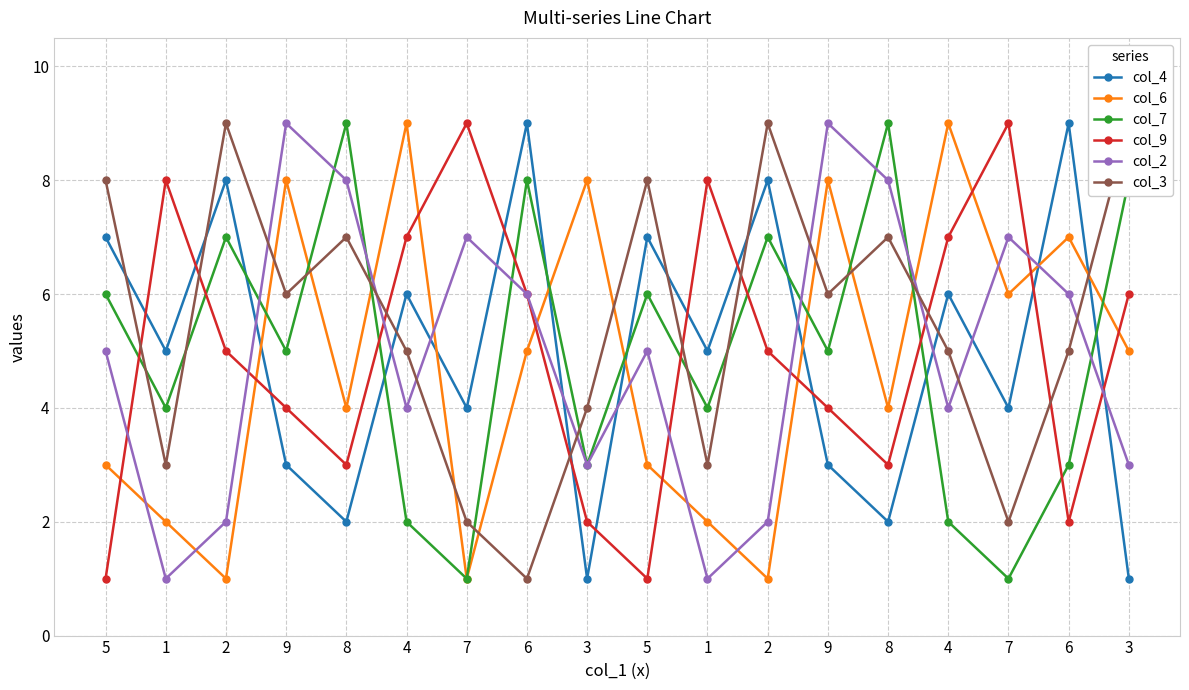

Is the value of col_4 at 2 greater than the value of col_6 at 3?

No